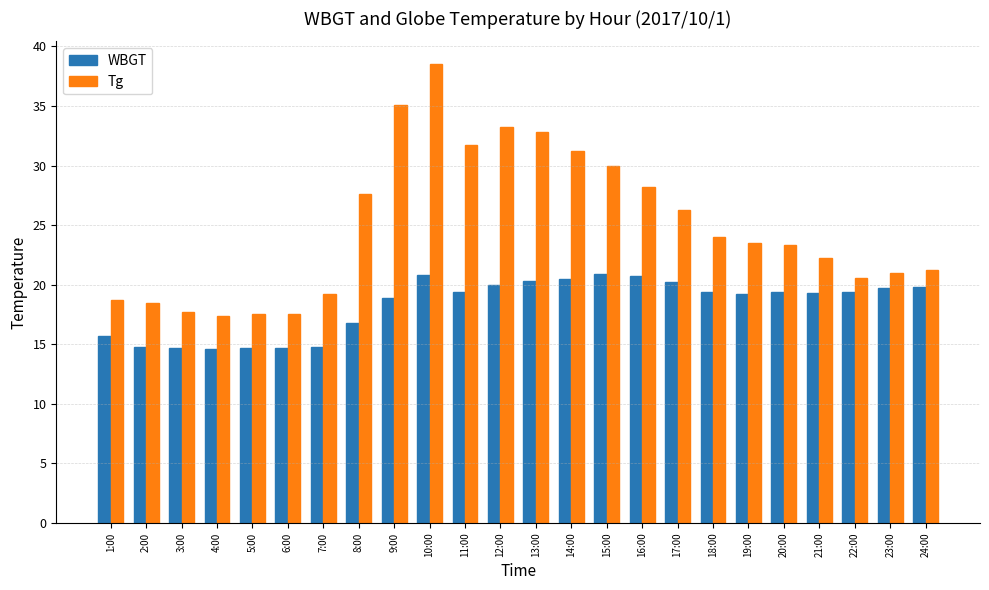

The WBGT series shows 6.4 at 11:00. True or false?

False